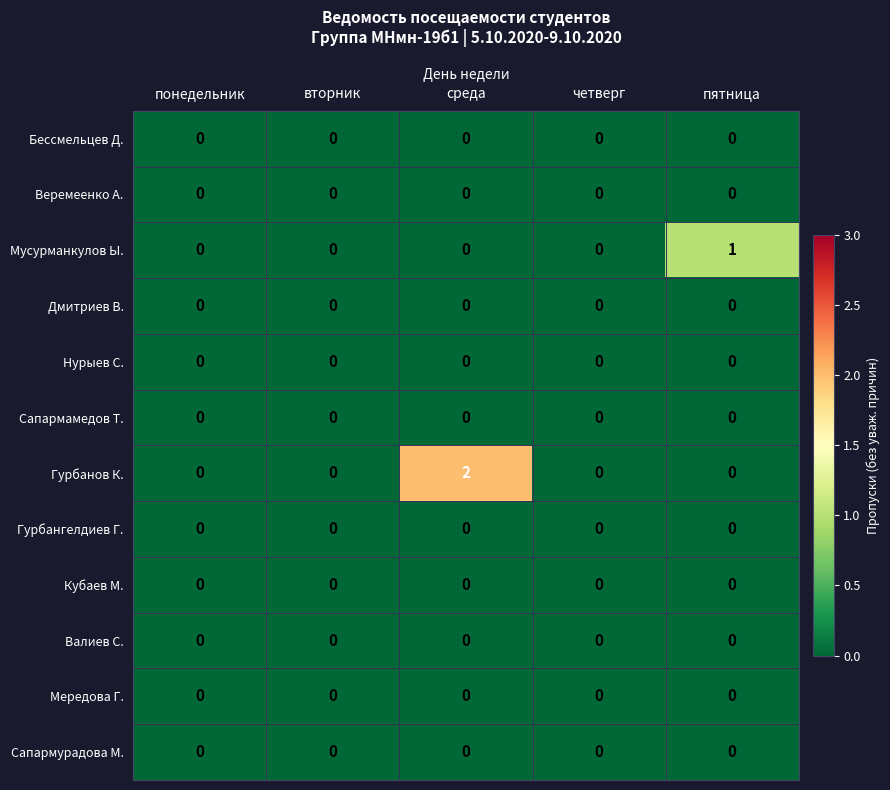

At which category is the sum across all series the highest?

среда